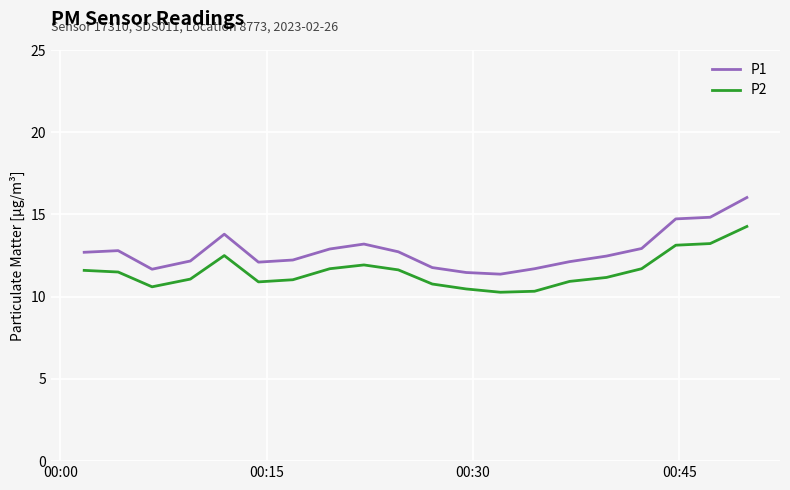

Rank the series by their maximum value, from lowest to highest.

P2, P1